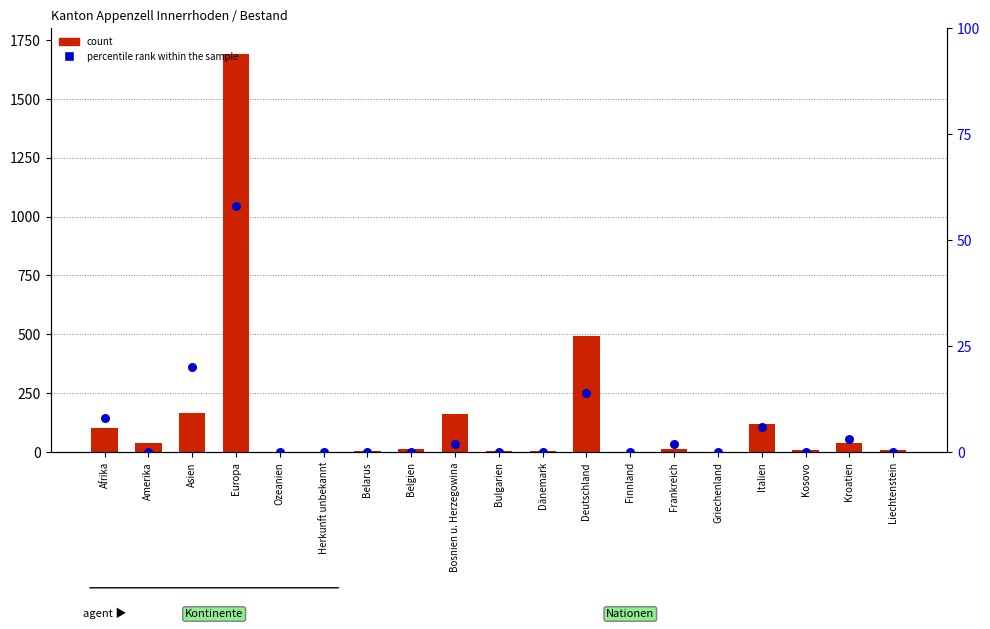

At how many categories does at least one series exceed 731?

1